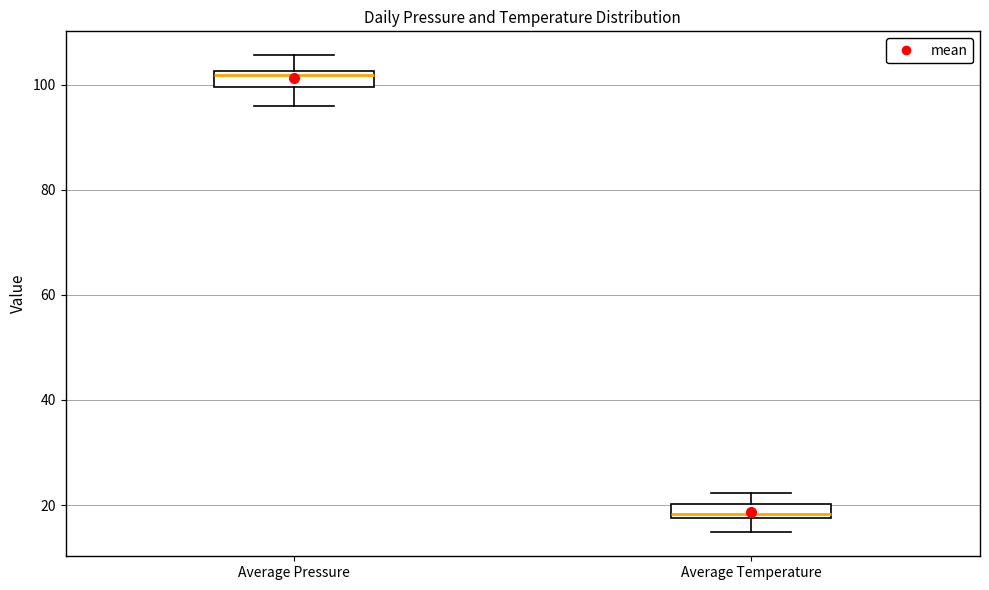

Where is the lower edge of the box for Average Pressure on the y-axis? The values are not printed on the chart, so give them approximately, as read against the axis.

100